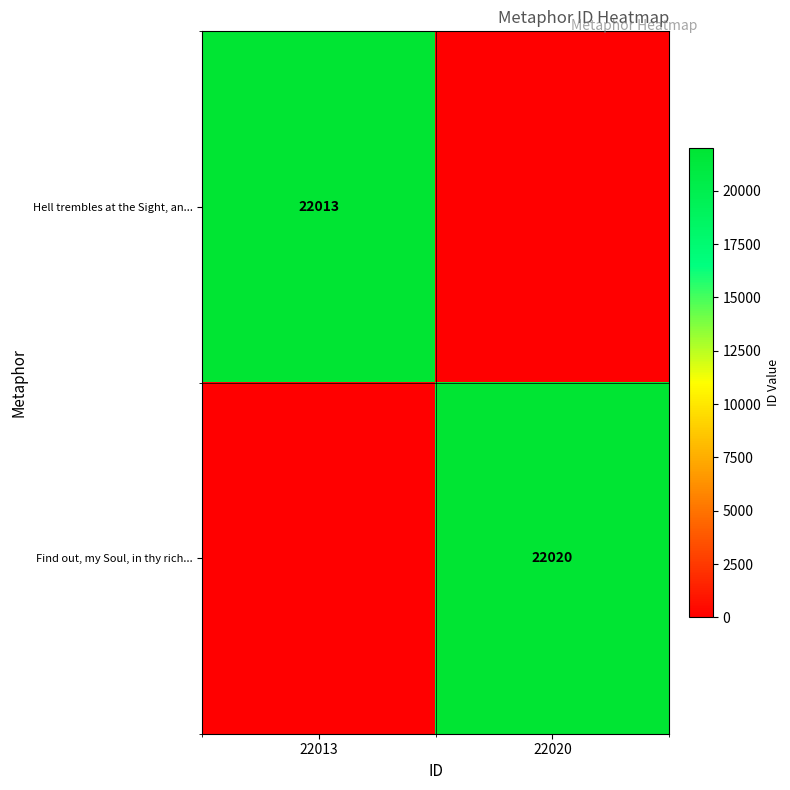

The Hell trembles at the Sight, an... series shows 9947 at 22013. True or false?

False